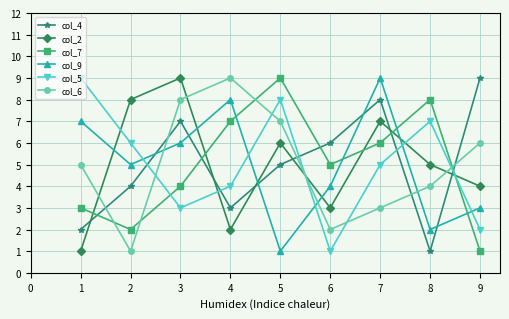

How many categories are shown in the chart?

9